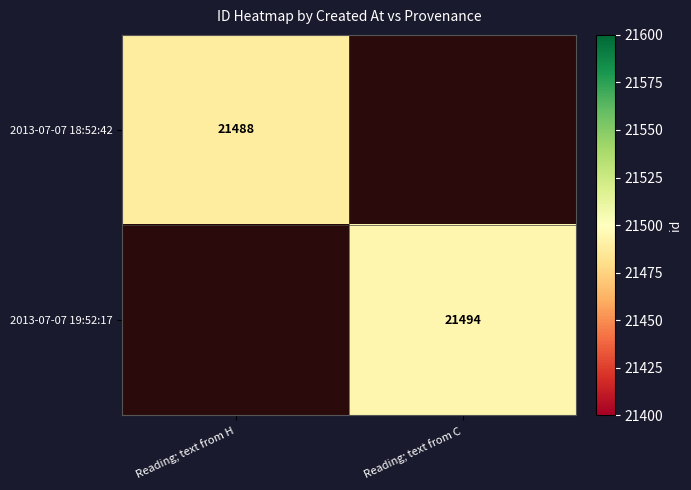

Is the value of 2013-07-07 18:52:42 at Reading; text from H greater than the value of 2013-07-07 19:52:17 at Reading; text from C?

No